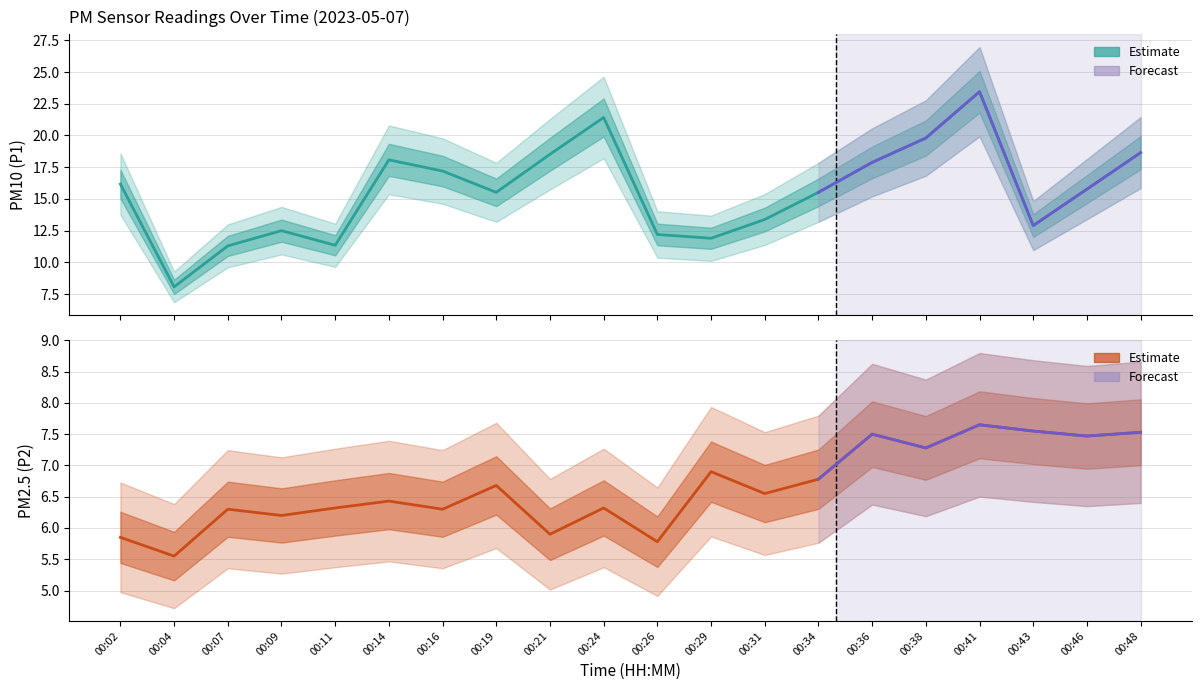

What is the minimum value for P2?

5.5